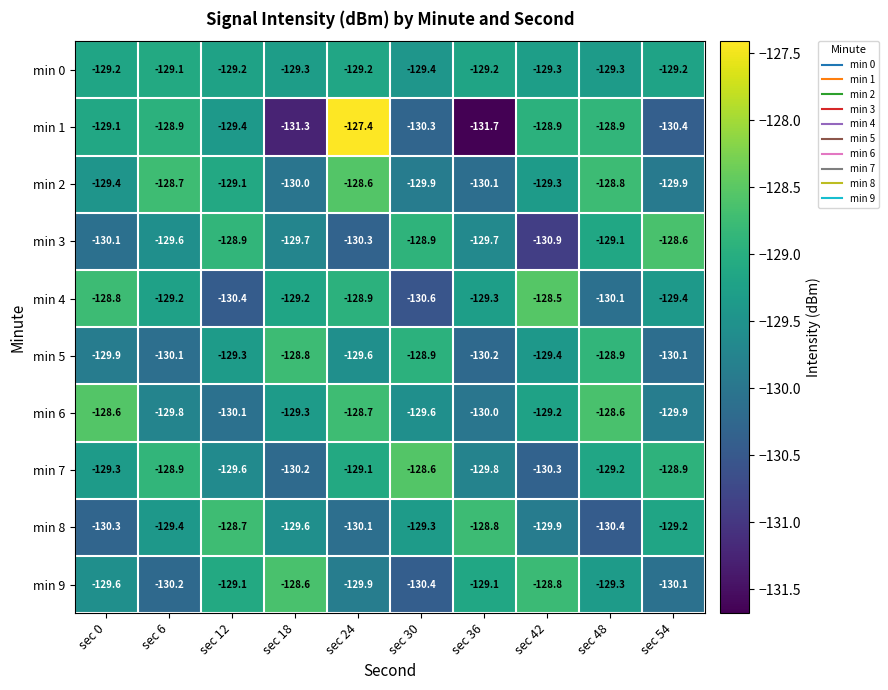

Which series has the widest spread of values?

min 1